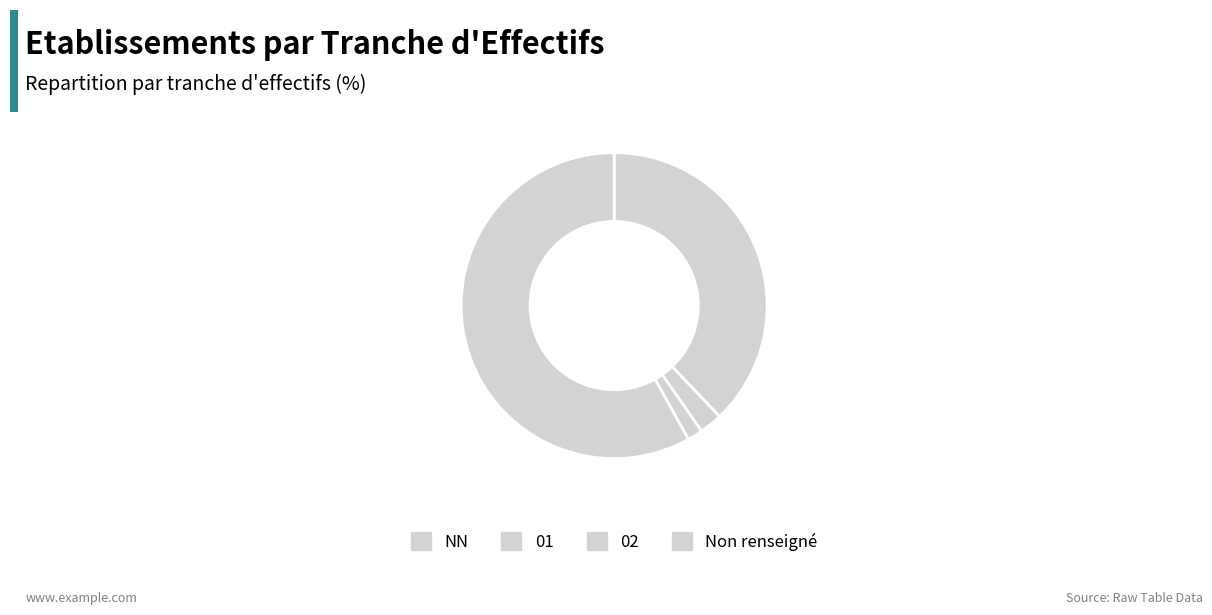

To the nearest percent, what is the difference between the largest and smallest slice percentages?

56%